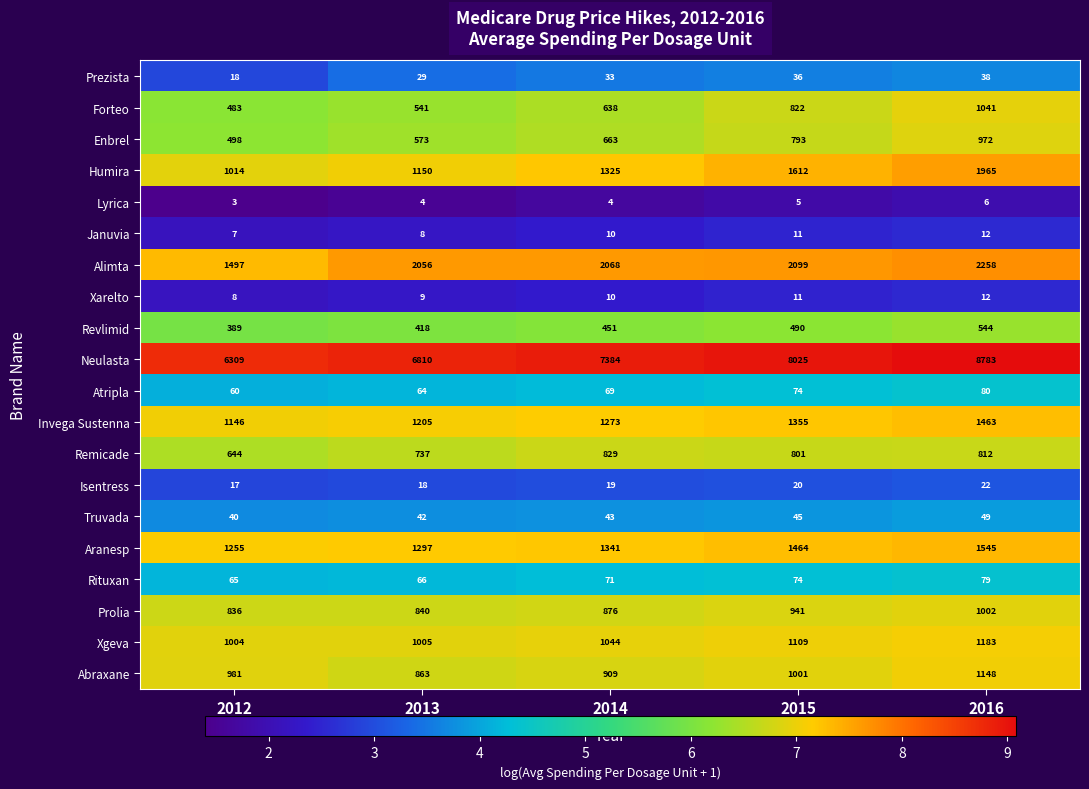

What is the difference between the second highest and minimum values in the Neulasta series?

1716